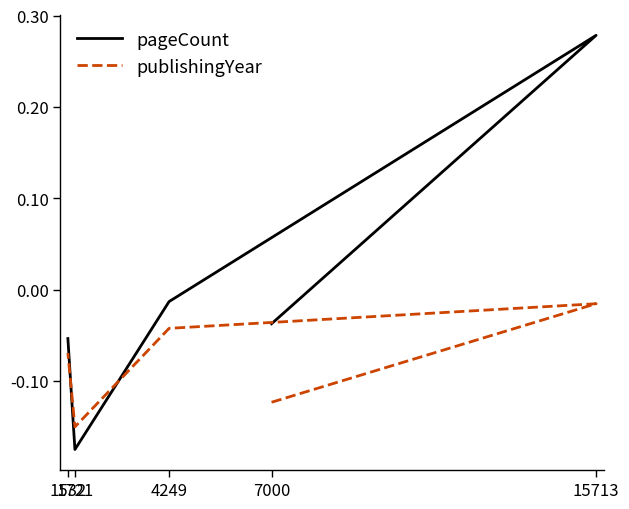

In publishingYear, how many points are higher than both neighbors (excluding endpoints)?

1